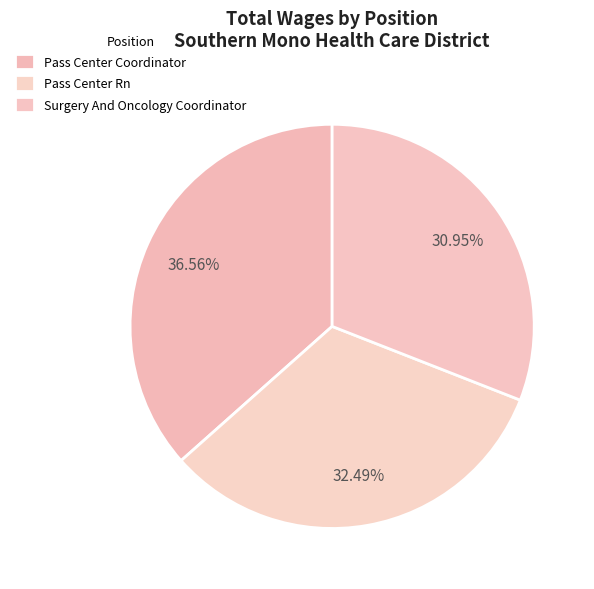

How many segments does this pie chart have?

3